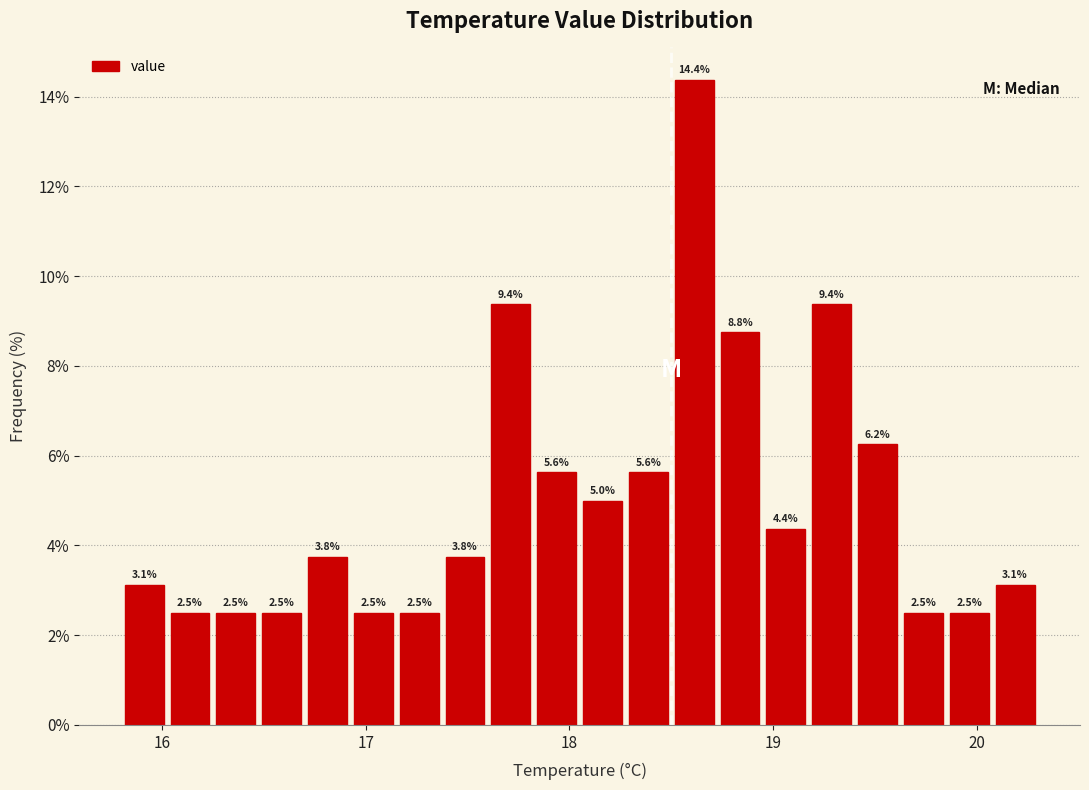

Around what value on the x-axis is the tallest bar? Give the approximate position of its centre, as read against the axis.

18.6